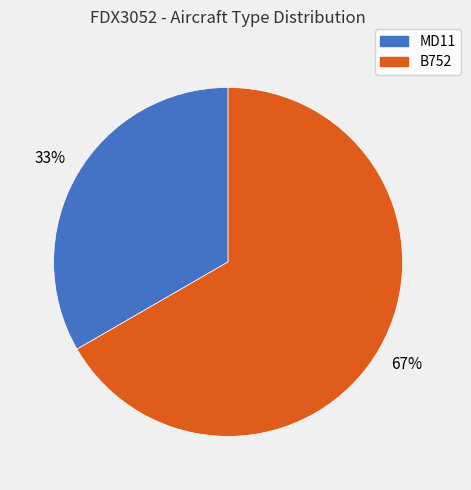

To the nearest percent, what is the average slice percentage?

50%